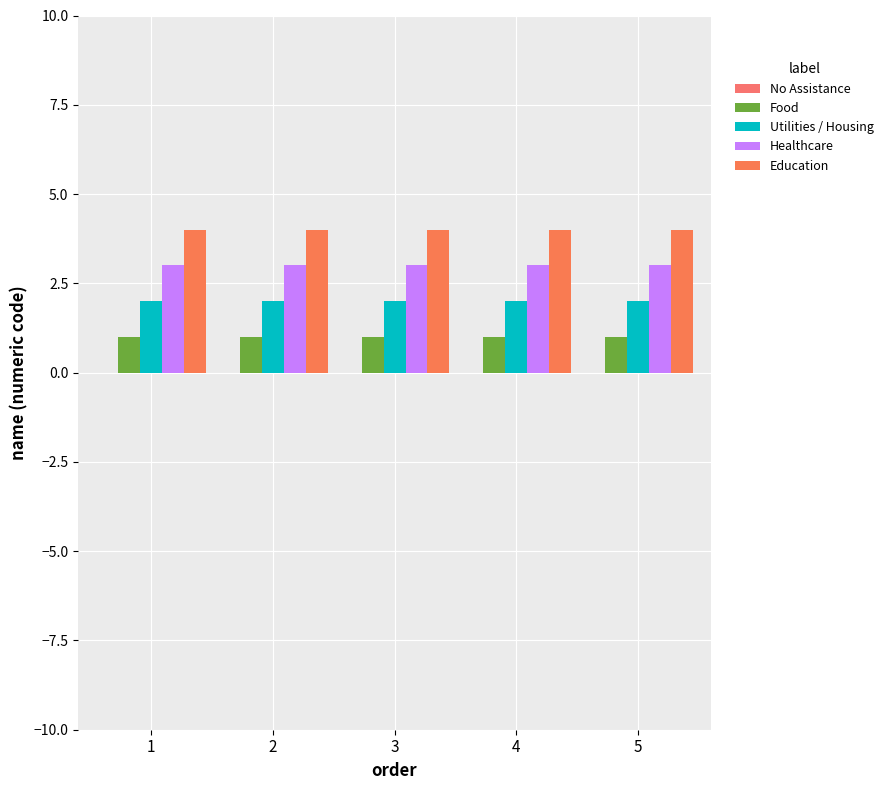

Which has a higher value, 4 or 5?

4